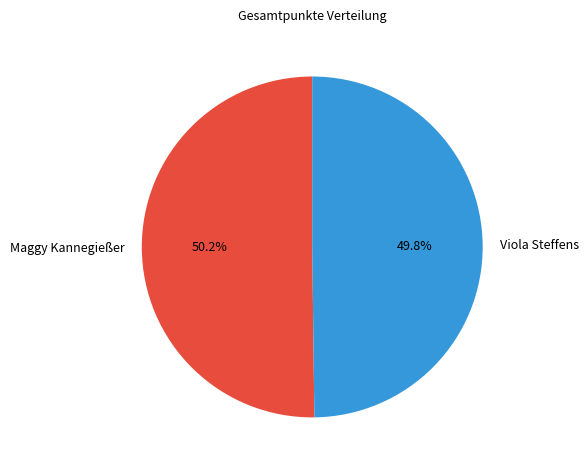

What percentage is NOT represented by Maggy Kannegießer?

49.8%